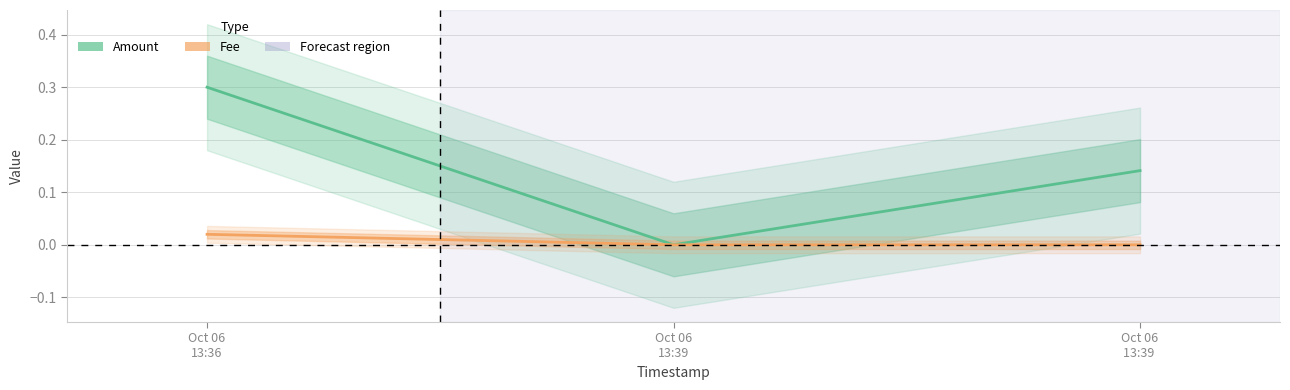

What is the greatest value displayed?

0.3